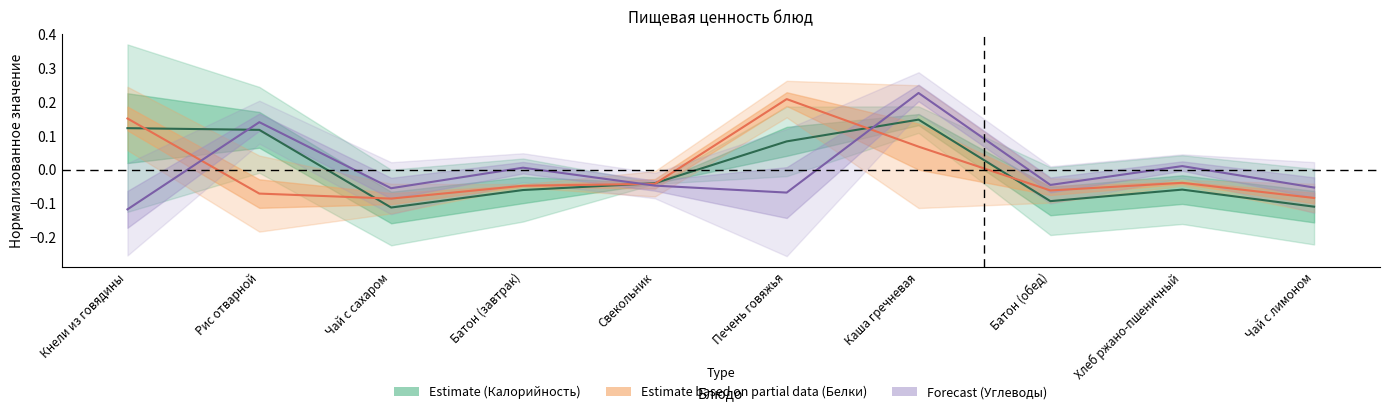

Reading left to right, list all the values displayed in this chart.

Калорийность: Кнели из говядины=0.1	Рис отварной=0.1	Чай с сахаром=-0.1	Батон (завтрак)=-0.1	Свекольник=-0.0	Печень говяжья=0.1	Каша гречневая=0.1	Батон (обед)=-0.1	Хлеб ржано-пшеничный=-0.1	Чай с лимоном=-0.1
Белки: Кнели из говядины=0.2	Рис отварной=-0.1	Чай с сахаром=-0.1	Батон (завтрак)=-0.0	Свекольник=-0.0	Печень говяжья=0.2	Каша гречневая=0.1	Батон (обед)=-0.1	Хлеб ржано-пшеничный=-0.0	Чай с лимоном=-0.1
Углеводы: Кнели из говядины=-0.1	Рис отварной=0.1	Чай с сахаром=-0.1	Батон (завтрак)=0.0	Свекольник=-0.0	Печень говяжья=-0.1	Каша гречневая=0.2	Батон (обед)=-0.0	Хлеб ржано-пшеничный=0.0	Чай с лимоном=-0.1